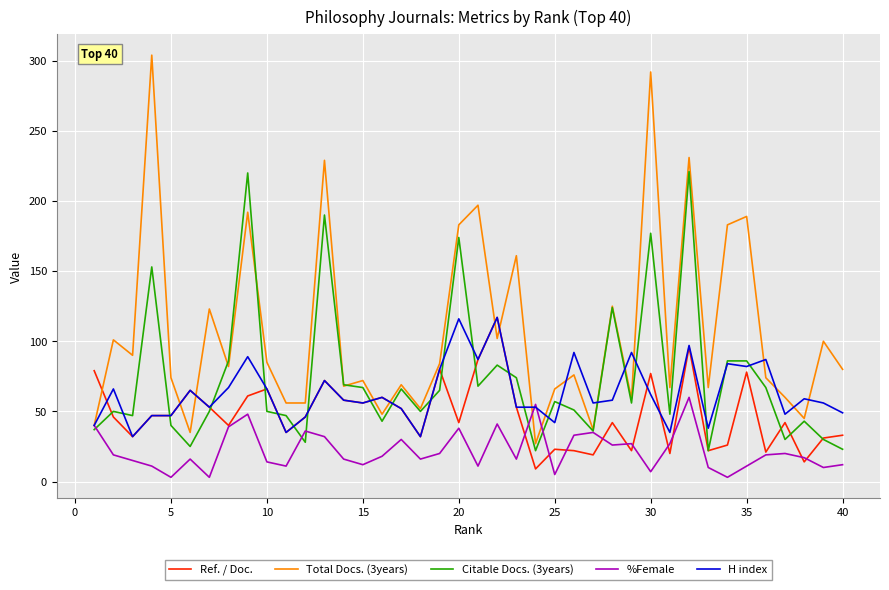

True or false: Ref. / Doc. and H index intersect in this chart.

True